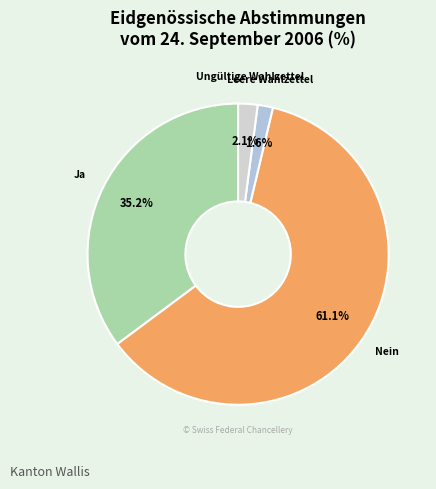

To the nearest percent, what is the average slice percentage?

25%